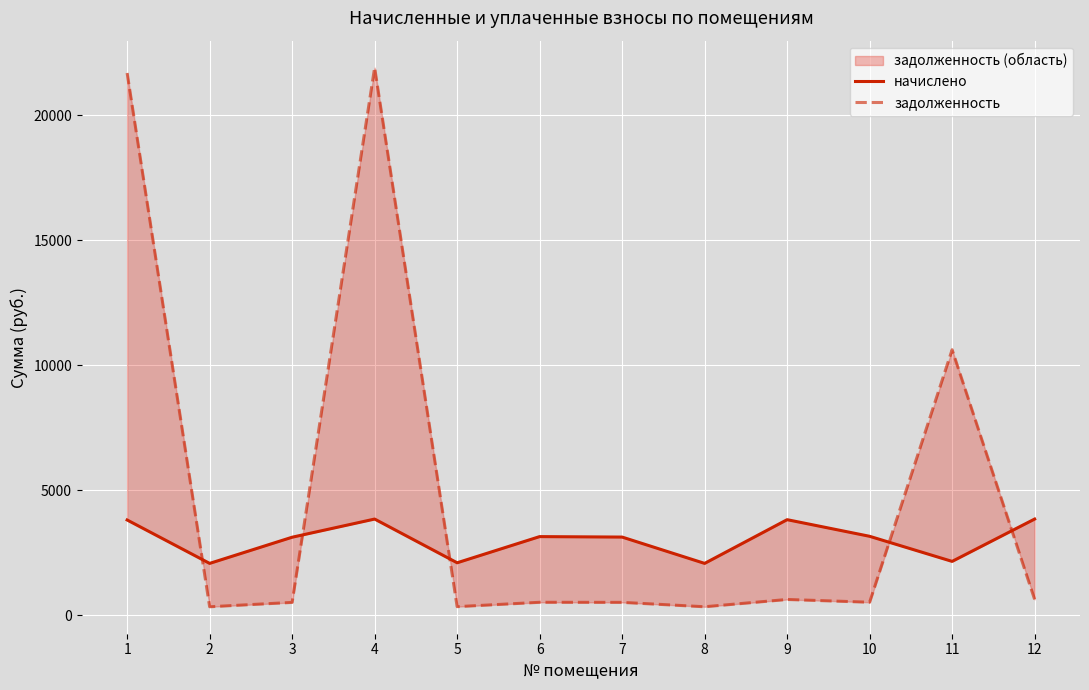

Which label corresponds to the smallest value in the chart?

2